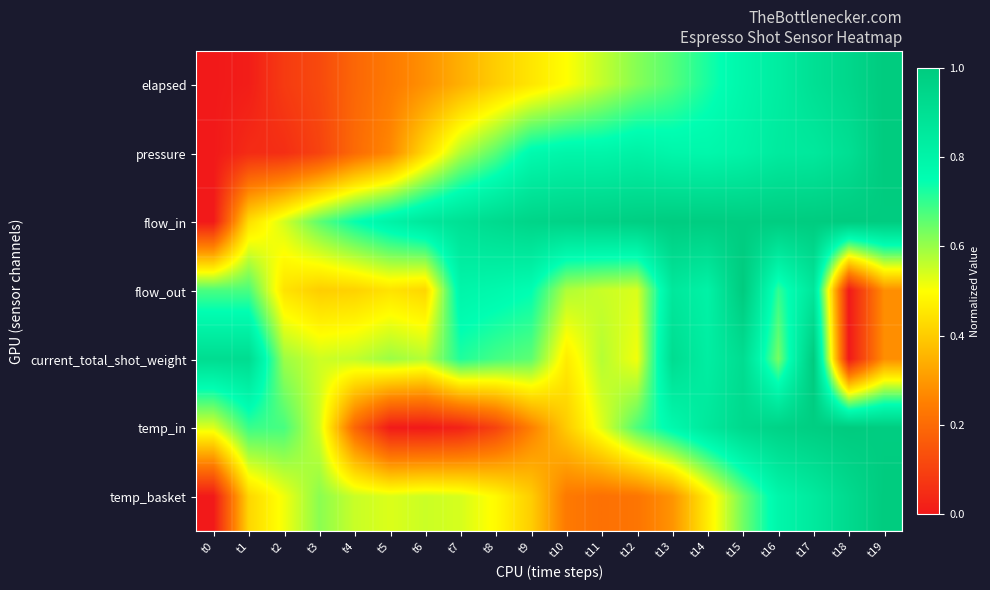

Reading left to right, what are all the values shown in this chart?

elapsed: t0=0.0	t1=0.0	t2=0.1	t3=0.1	t4=0.2	t5=0.2	t6=0.3	t7=0.3	t8=0.4	t9=0.5	t10=0.5	t11=0.6	t12=0.6	t13=0.7	t14=0.7	t15=0.8	t16=0.8	t17=0.9	t18=0.9	t19=1.0
pressure: t0=0.0	t1=0.0	t2=0.1	t3=0.1	t4=0.2	t5=0.3	t6=0.4	t7=0.6	t8=0.7	t9=0.8	t10=0.8	t11=0.8	t12=0.8	t13=0.8	t14=0.8	t15=0.8	t16=0.8	t17=0.9	t18=0.9	t19=1.0
flow_in: t0=0.0	t1=0.4	t2=0.5	t3=0.7	t4=0.7	t5=0.8	t6=0.9	t7=0.9	t8=0.9	t9=1.0	t10=1.0	t11=1.0	t12=1.0	t13=1.0	t14=1.0	t15=1.0	t16=1.0	t17=1.0	t18=1.0	t19=1.0
flow_out: t0=0.7	t1=0.7	t2=0.4	t3=0.4	t4=0.4	t5=0.4	t6=0.4	t7=0.8	t8=0.8	t9=0.8	t10=0.6	t11=0.6	t12=0.5	t13=0.9	t14=0.8	t15=1.0	t16=0.7	t17=0.9	t18=0.0	t19=0.3
current_total_shot_weight: t0=0.9	t1=0.9	t2=0.6	t3=0.5	t4=0.6	t5=0.6	t6=0.6	t7=0.7	t8=0.7	t9=0.7	t10=0.5	t11=0.6	t12=0.5	t13=0.9	t14=0.8	t15=0.9	t16=0.6	t17=1.0	t18=0.0	t19=0.3
temp_in: t0=0.5	t1=0.7	t2=0.7	t3=0.5	t4=0.2	t5=0.0	t6=0.0	t7=0.0	t8=0.1	t9=0.3	t10=0.4	t11=0.5	t12=0.7	t13=0.8	t14=0.9	t15=0.9	t16=1.0	t17=1.0	t18=1.0	t19=1.0
temp_basket: t0=0.0	t1=0.4	t2=0.5	t3=0.6	t4=0.6	t5=0.5	t6=0.6	t7=0.5	t8=0.5	t9=0.4	t10=0.2	t11=0.2	t12=0.2	t13=0.3	t14=0.5	t15=0.6	t16=0.8	t17=0.9	t18=0.9	t19=1.0